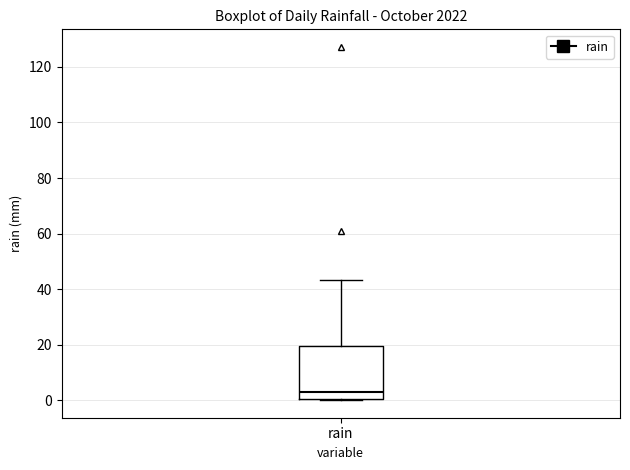

Transcribe this box plot: give where the median line is, the range the box spans, and where the two whiskers end, as read against the y-axis. The values are not printed on the chart, so give them approximately, as read against the axis.

median 4, box 0 to 20, whiskers 0 to 44